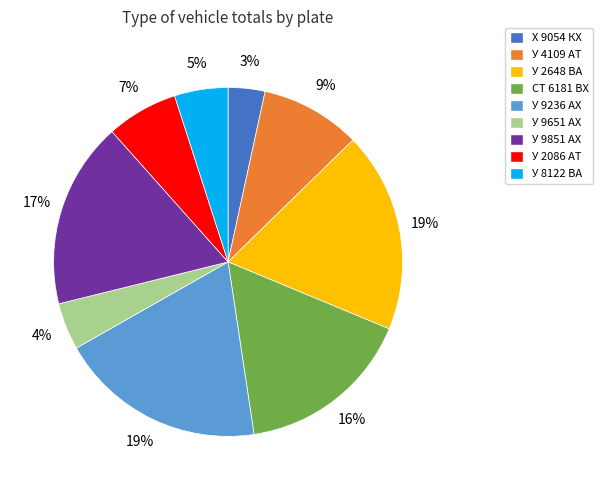

To the nearest percent, what is the difference between the largest and smallest slice percentages?

16%